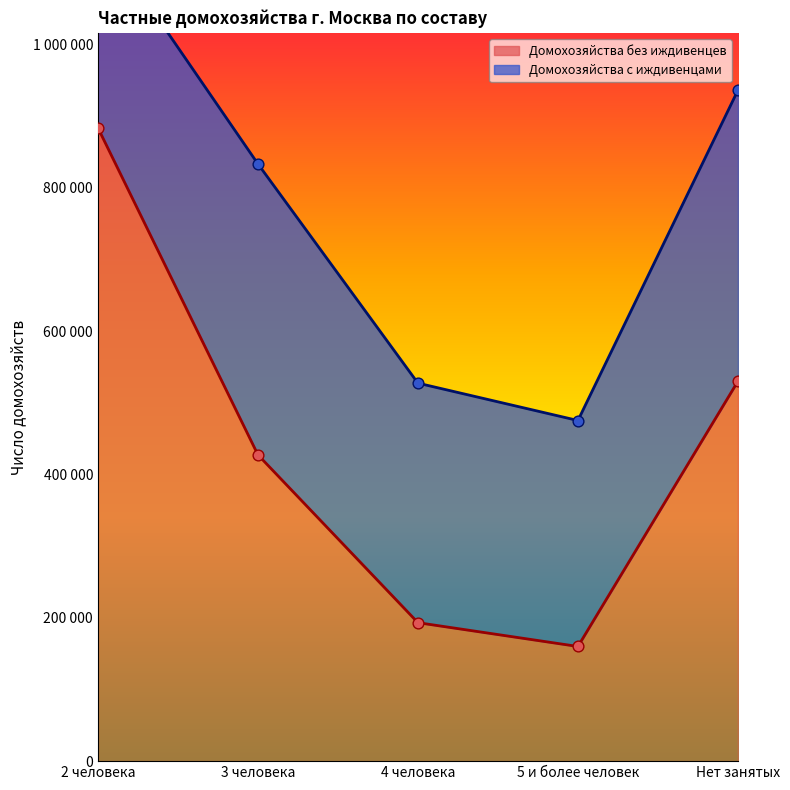

What is the ratio of the value at 5 и более человек to the value at Нет занятых?

0.3